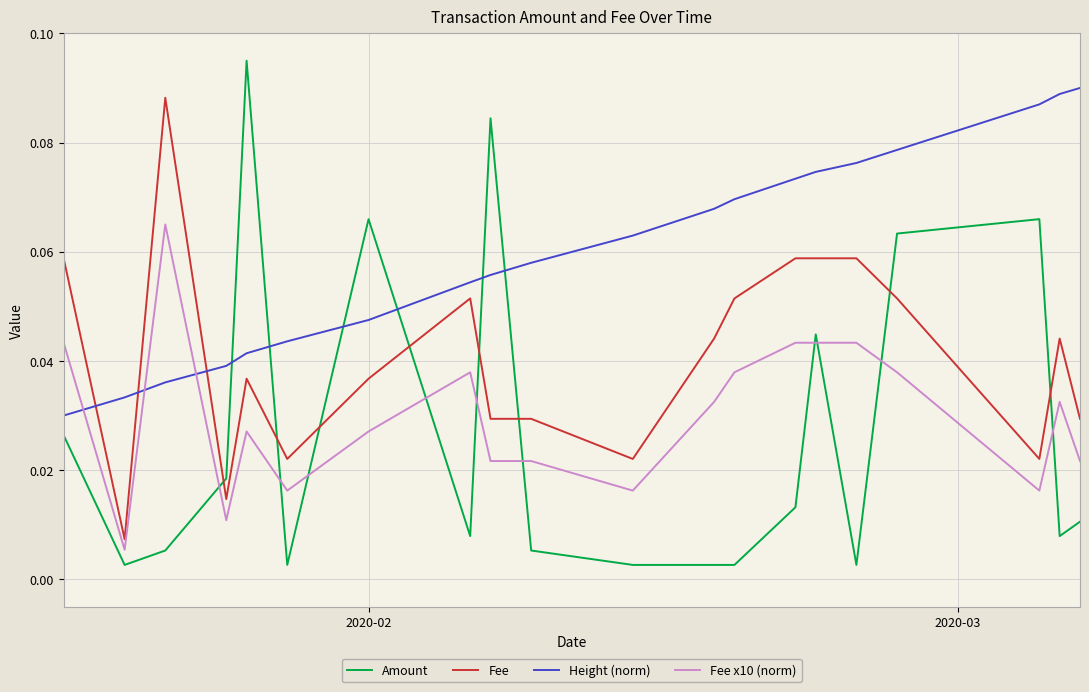

Which series has the largest total across all categories?

Height (norm)